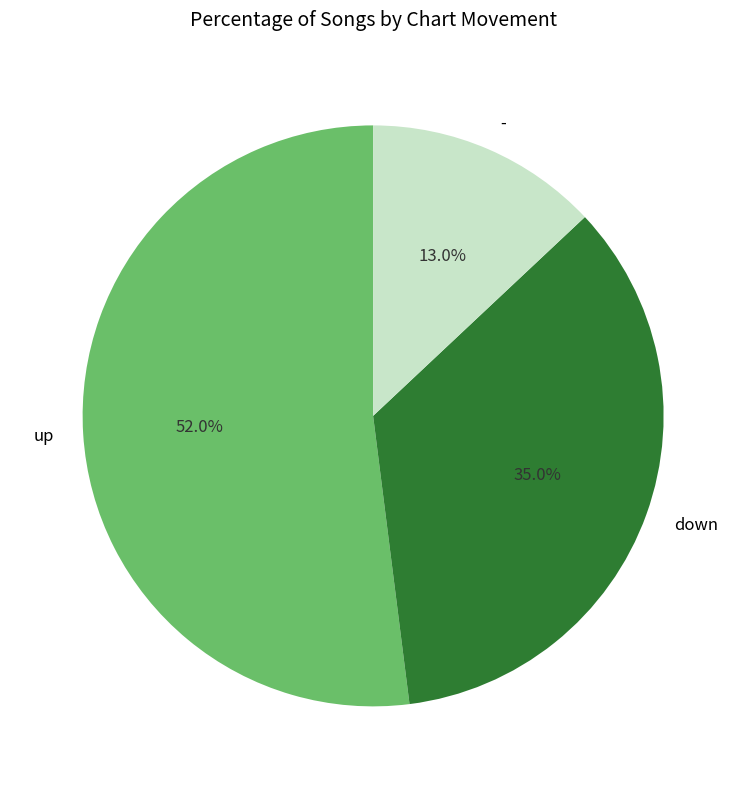

Which slice is the smallest?

-